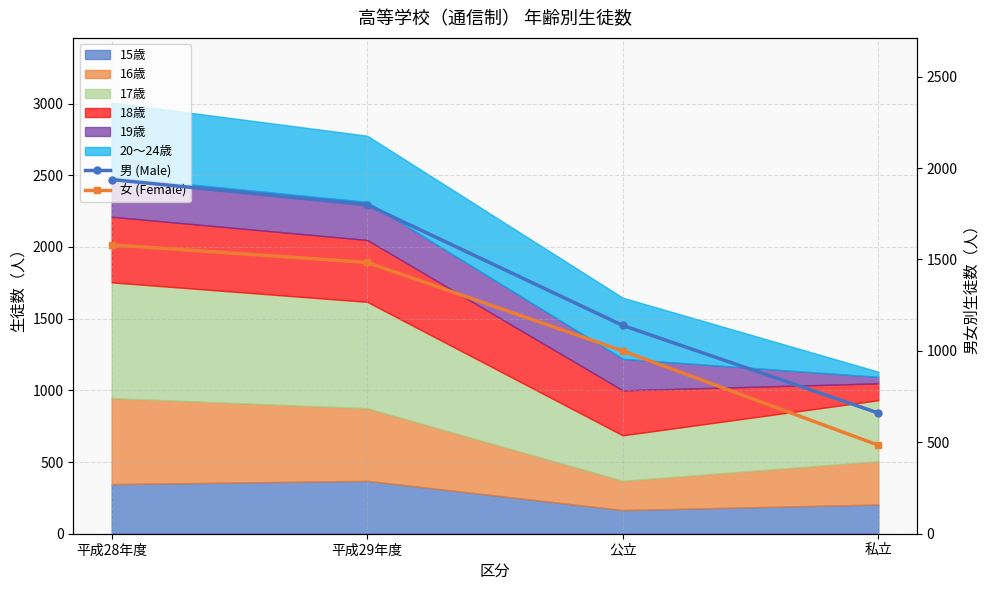

What is the label of the 1st point from the left?

平成28年度